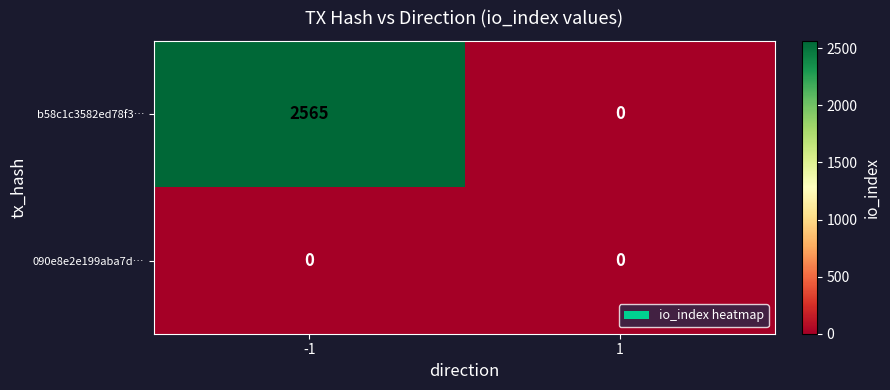

Rank the series by their maximum value, from highest to lowest.

b58c1c3582ed78f3…, 090e8e2e199aba7d…